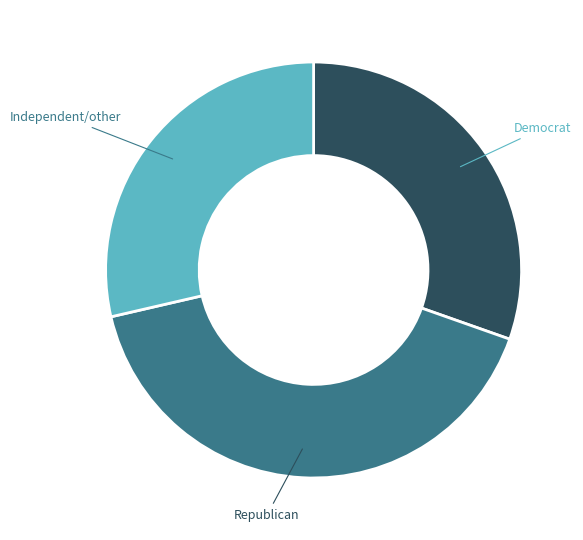

Which has a higher value, Independent/other or Republican?

Republican